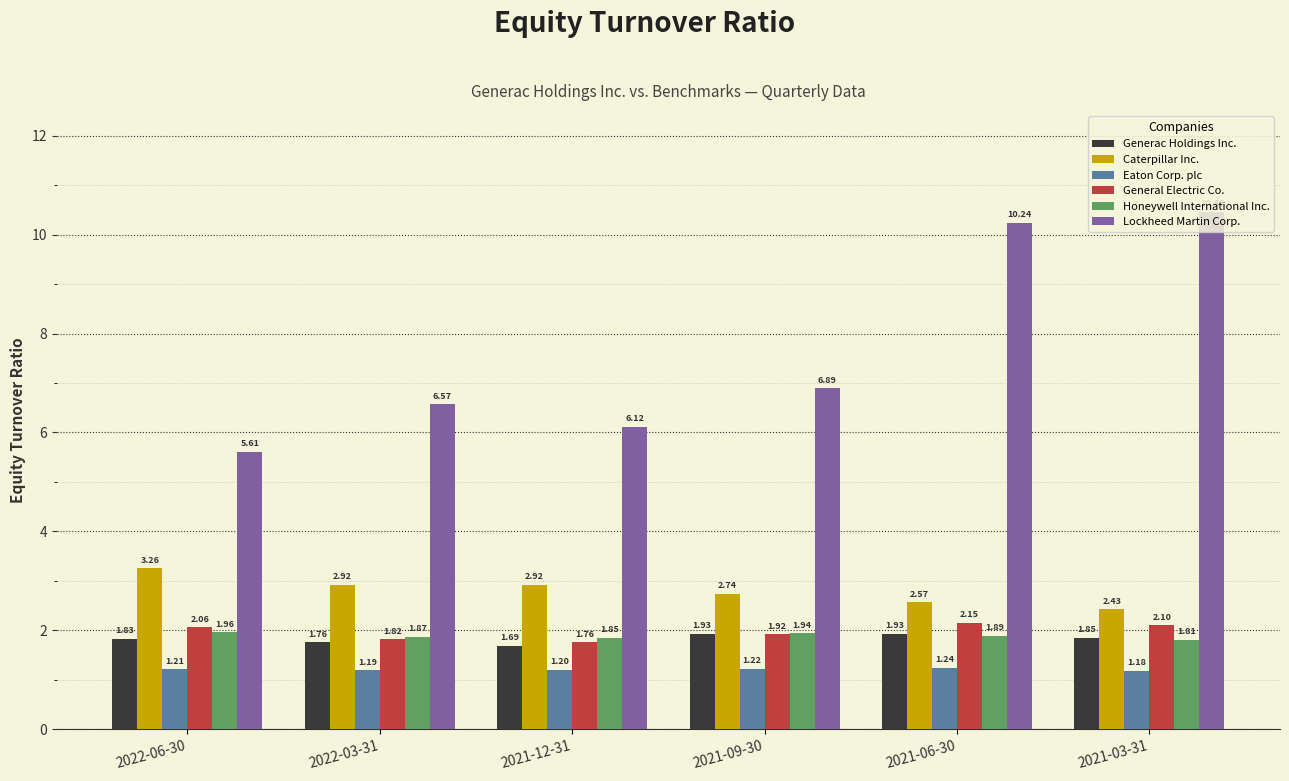

What is the spread (max minus min) of values at 2021-06-30?

9.0